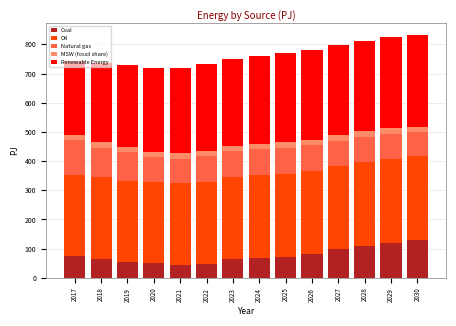

The Coal series shows 129.5 at 2030. True or false?

True